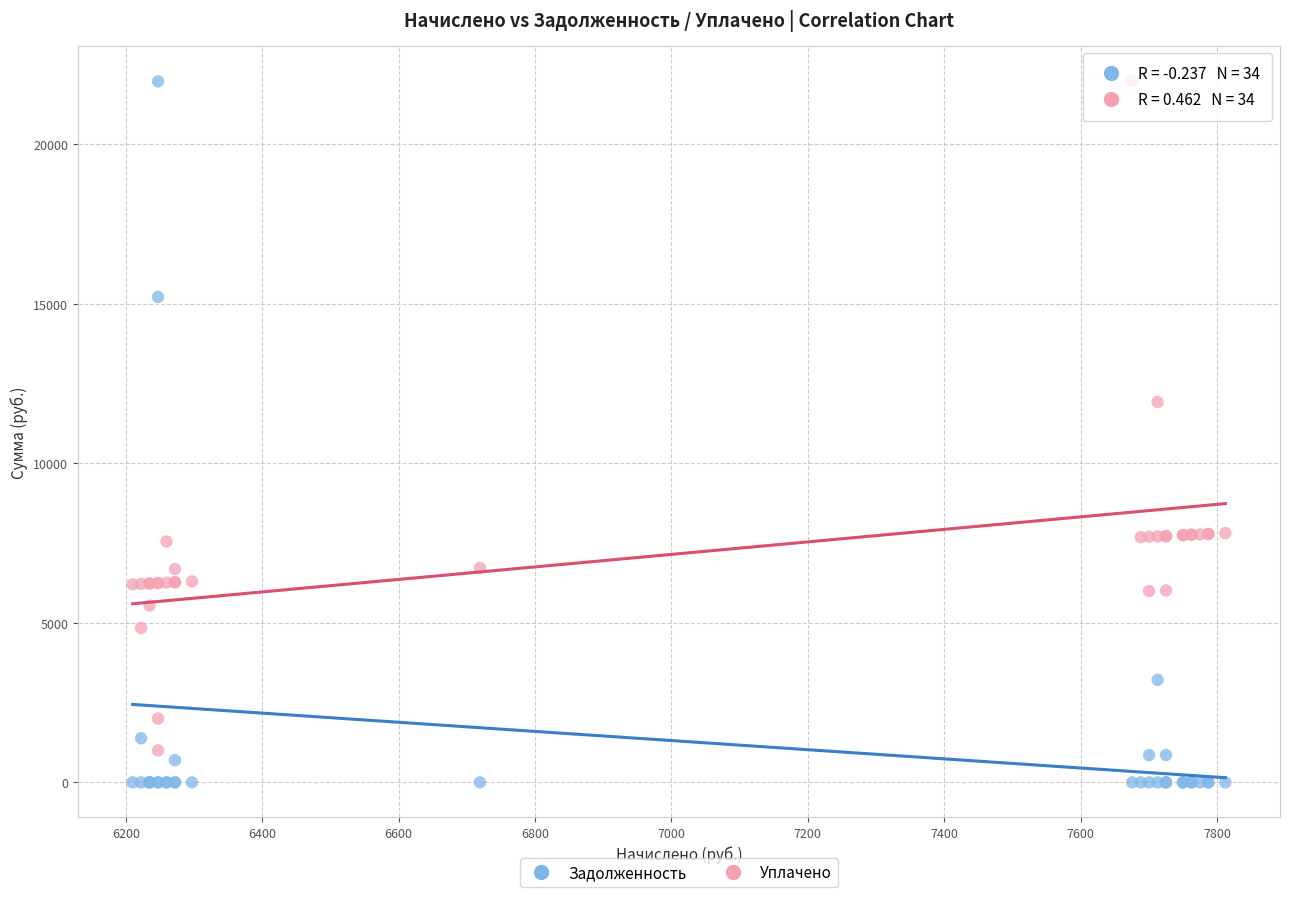

In the Уплачено series, what Y value is closest to 11500?

11923.3